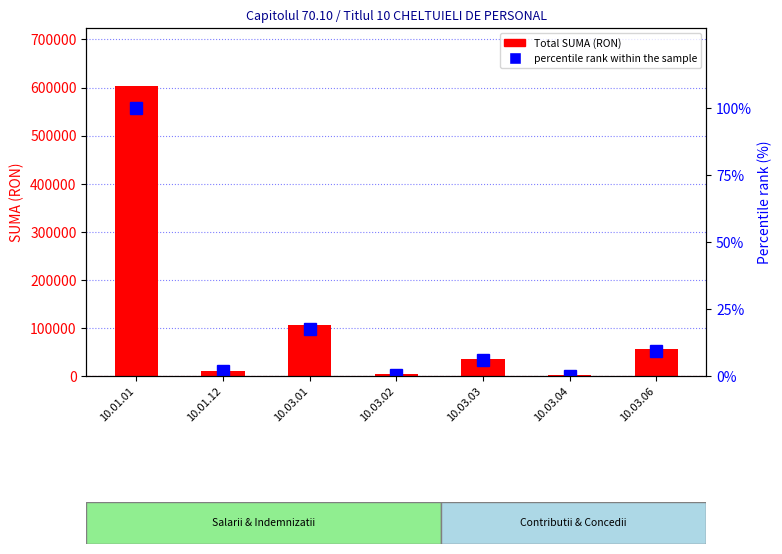

What is the label of the 2nd bar from the left?

10.01.12